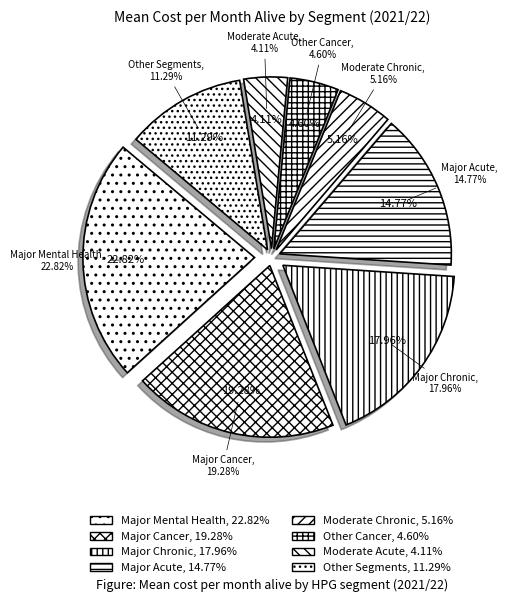

Is Major Acute the majority of the pie?

No